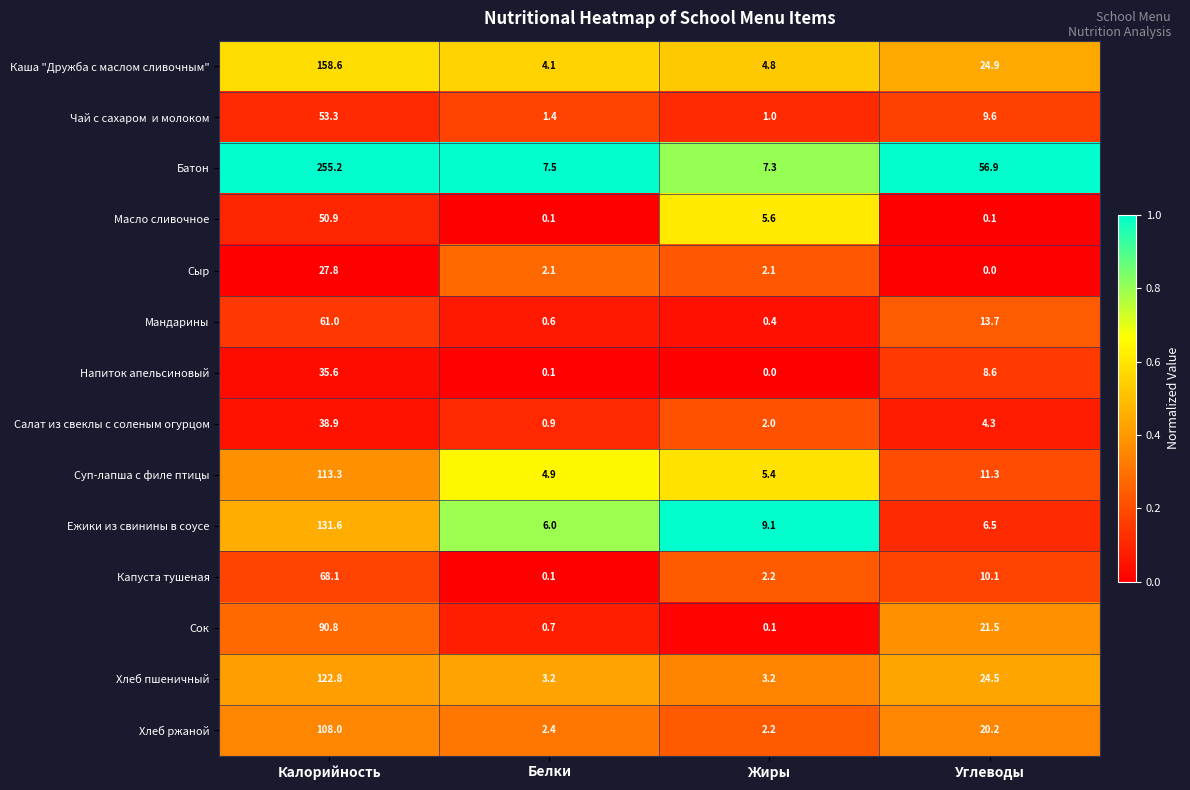

The value of Сок at Белки is 0.7. True or false?

True